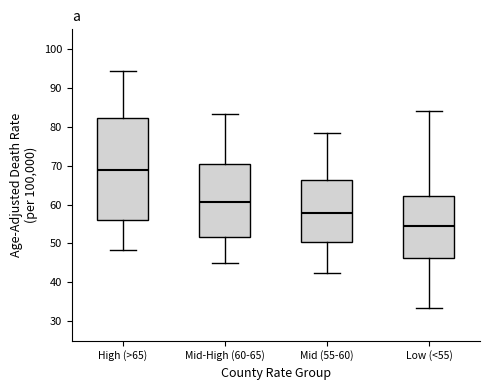

Reading left to right, transcribe this box plot: for each box, give where its median line is, the range the box spans, and where its two whiskers end, as read against the y-axis. The values are not printed on the chart, so give them approximately, as read against the axis.

High (>65): median 69, box 56 to 82, whiskers 48 to 94
Mid-High (60-65): median 61, box 52 to 70, whiskers 45 to 83
Mid (55-60): median 58, box 50 to 66, whiskers 42 to 78
Low (<55): median 55, box 46 to 62, whiskers 33 to 84